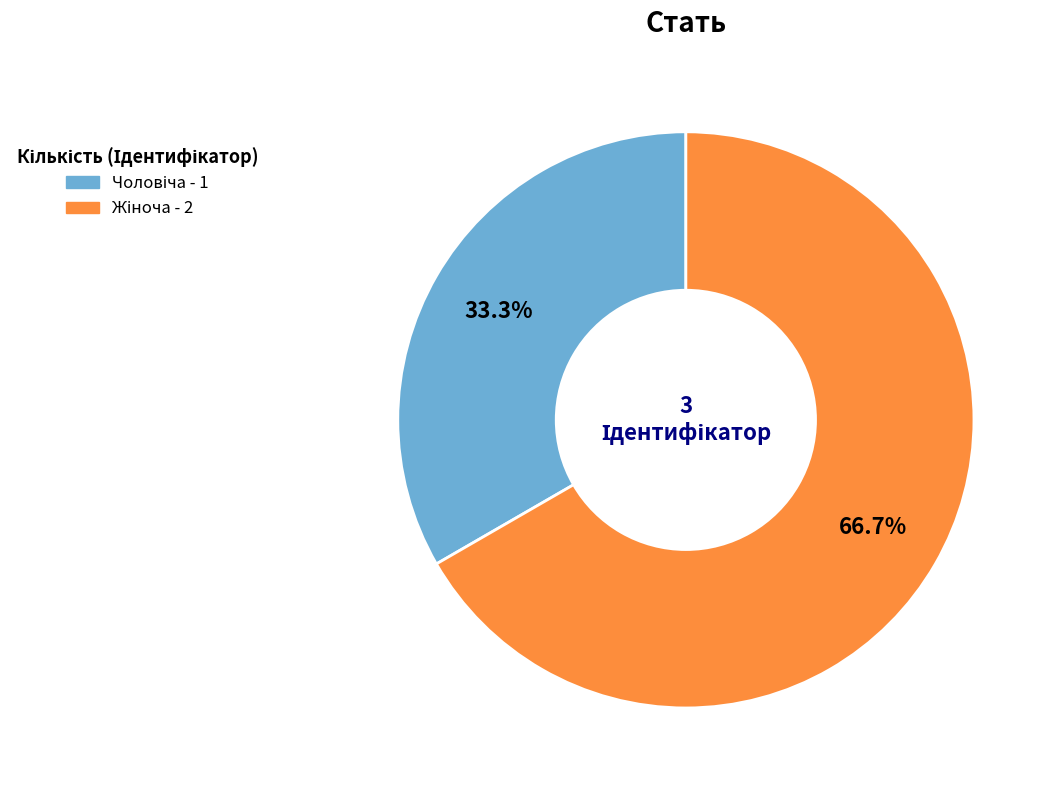

How many slices are in this pie chart?

2